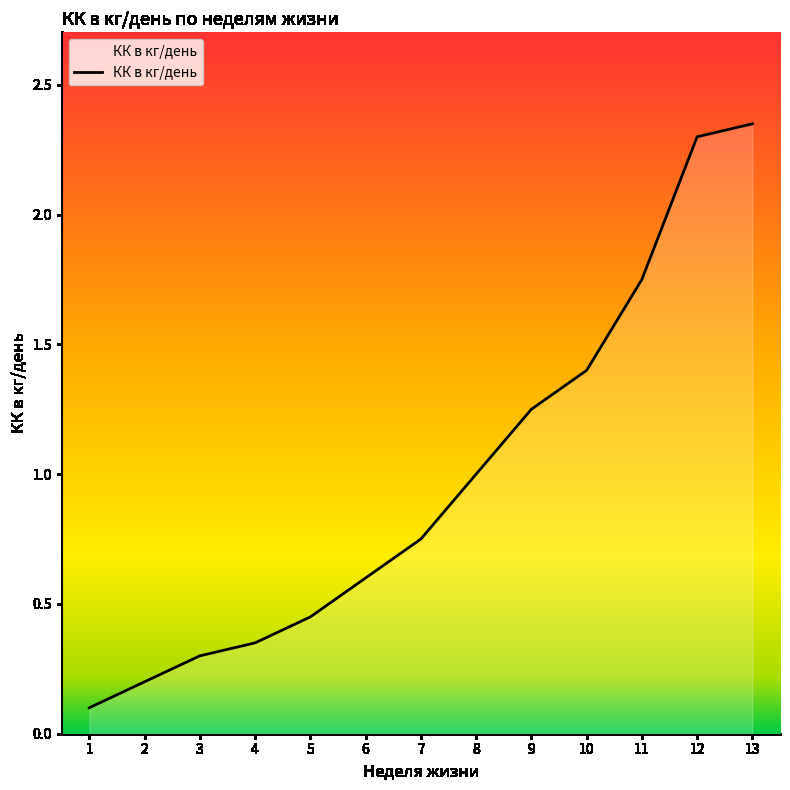

Which category has the lowest value across all series?

1